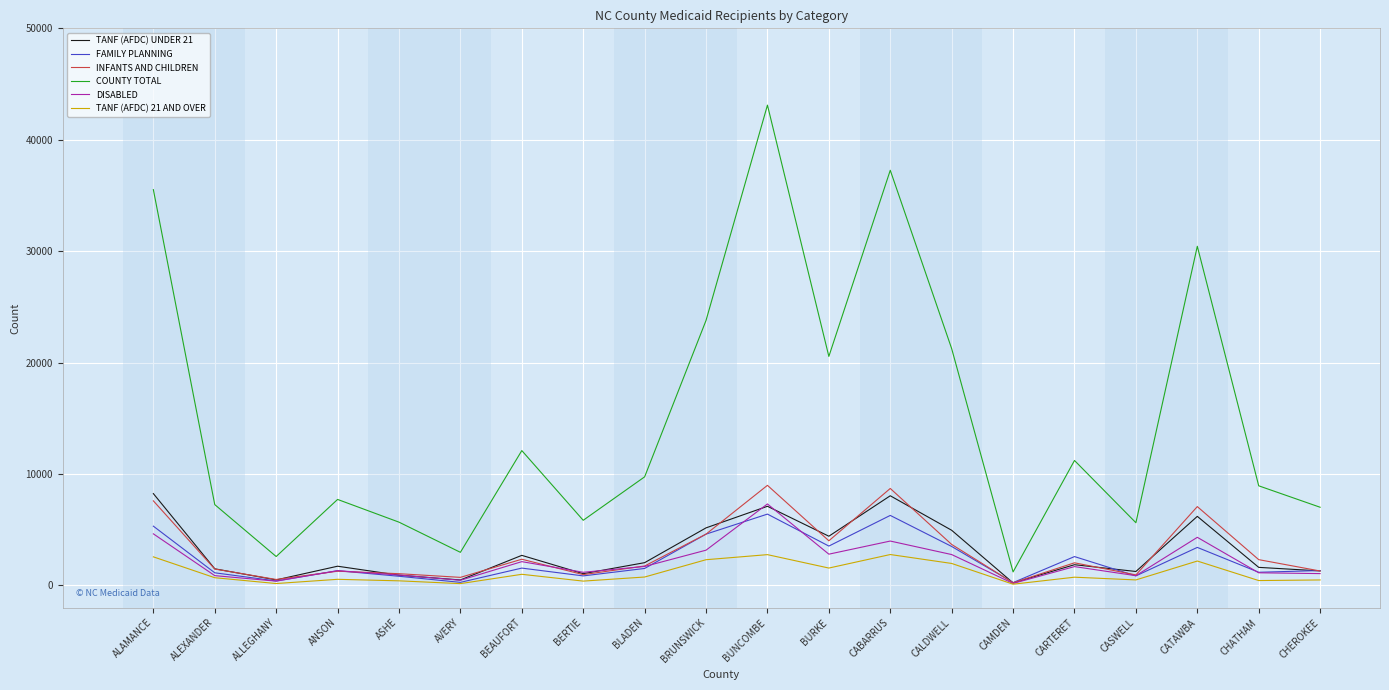

Which category has the highest value across all series?

BUNCOMBE